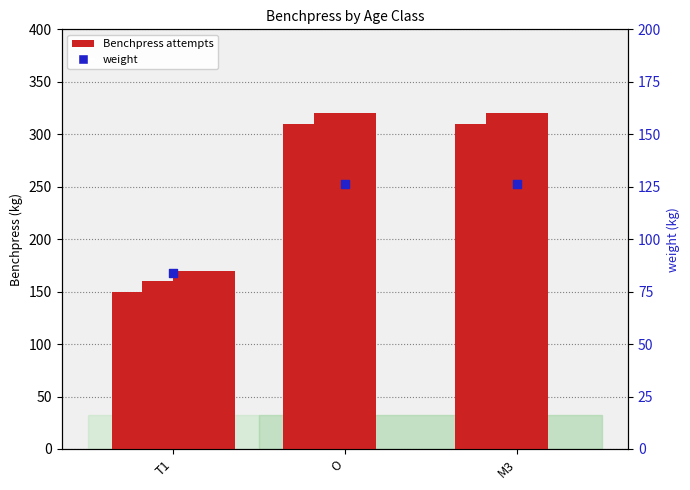

Which series has the largest Y range (max minus min)?

Benchpress 4(rec)